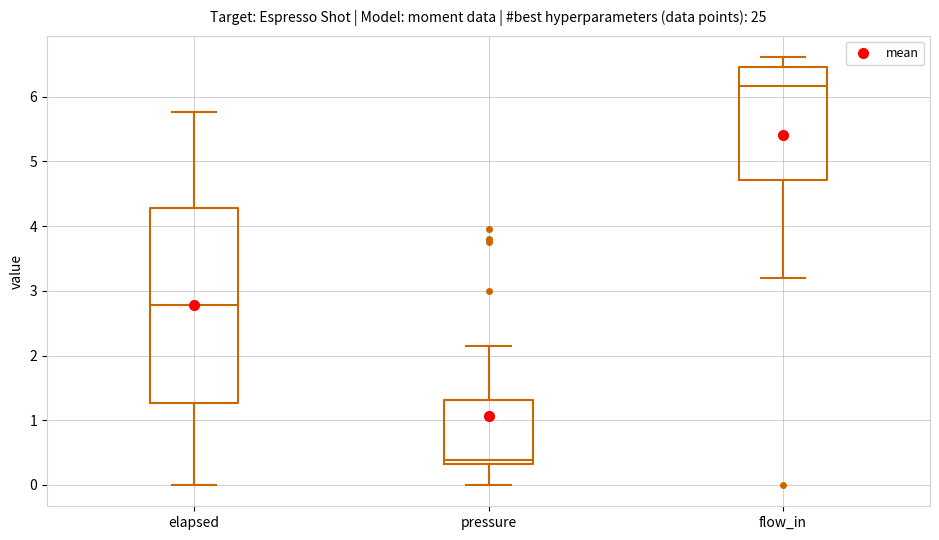

Where does the median line of the box for flow_in sit on the y-axis? The values are not printed on the chart, so give them approximately, as read against the axis.

6.2